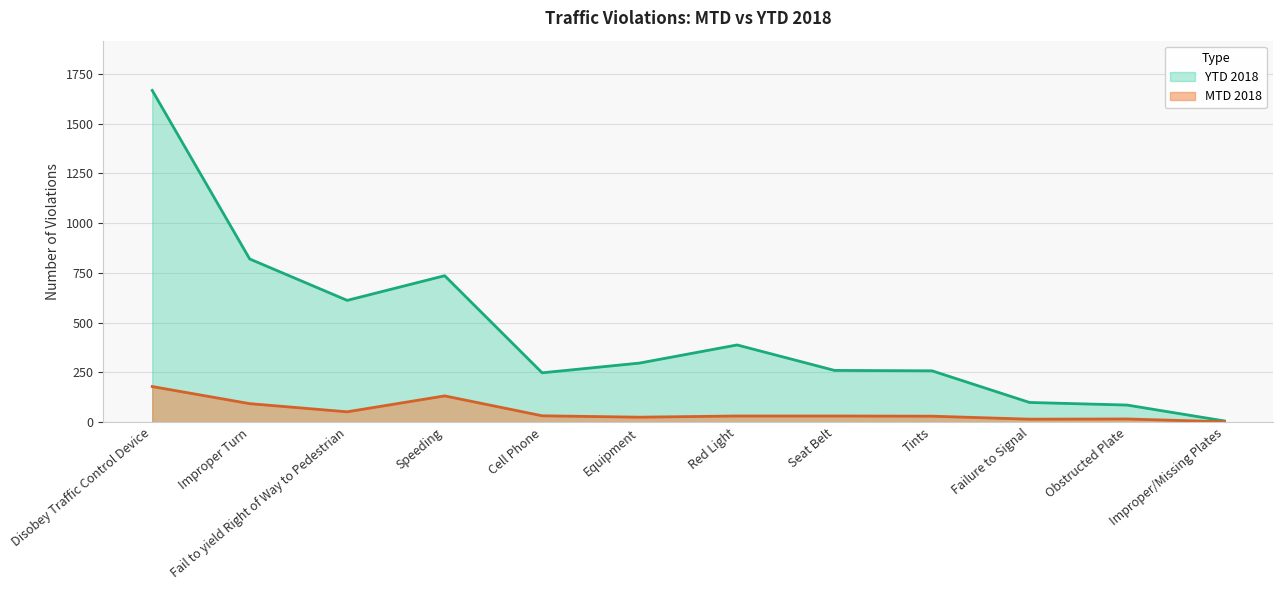

In MTD 2018, how many points are higher than both neighbors (excluding endpoints)?

2